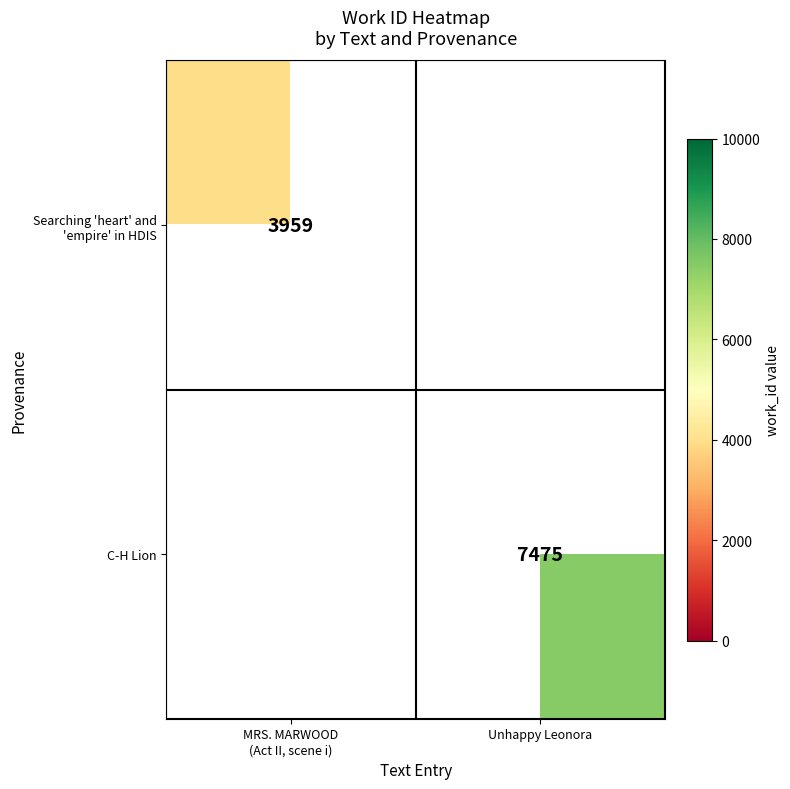

The value of C-H Lion at Unhappy Leonora is 12362. True or false?

False